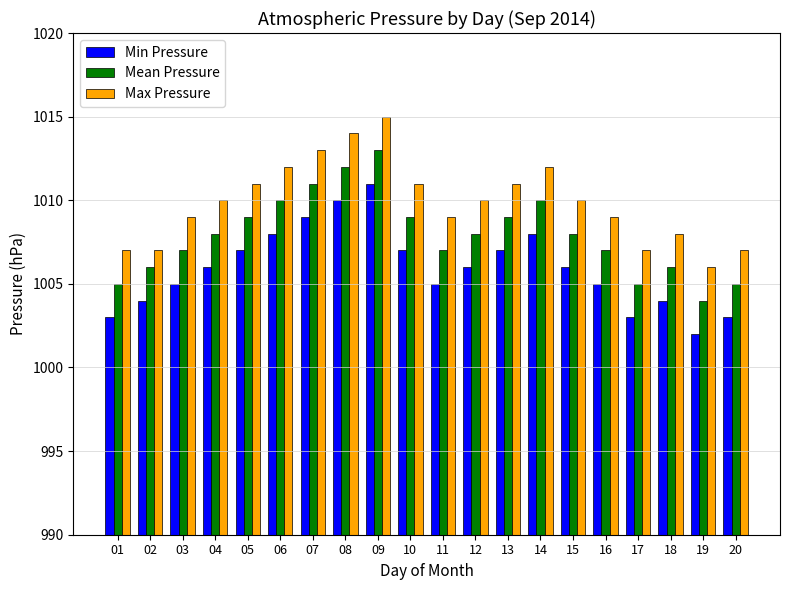

How many distinct data groups are displayed?

3